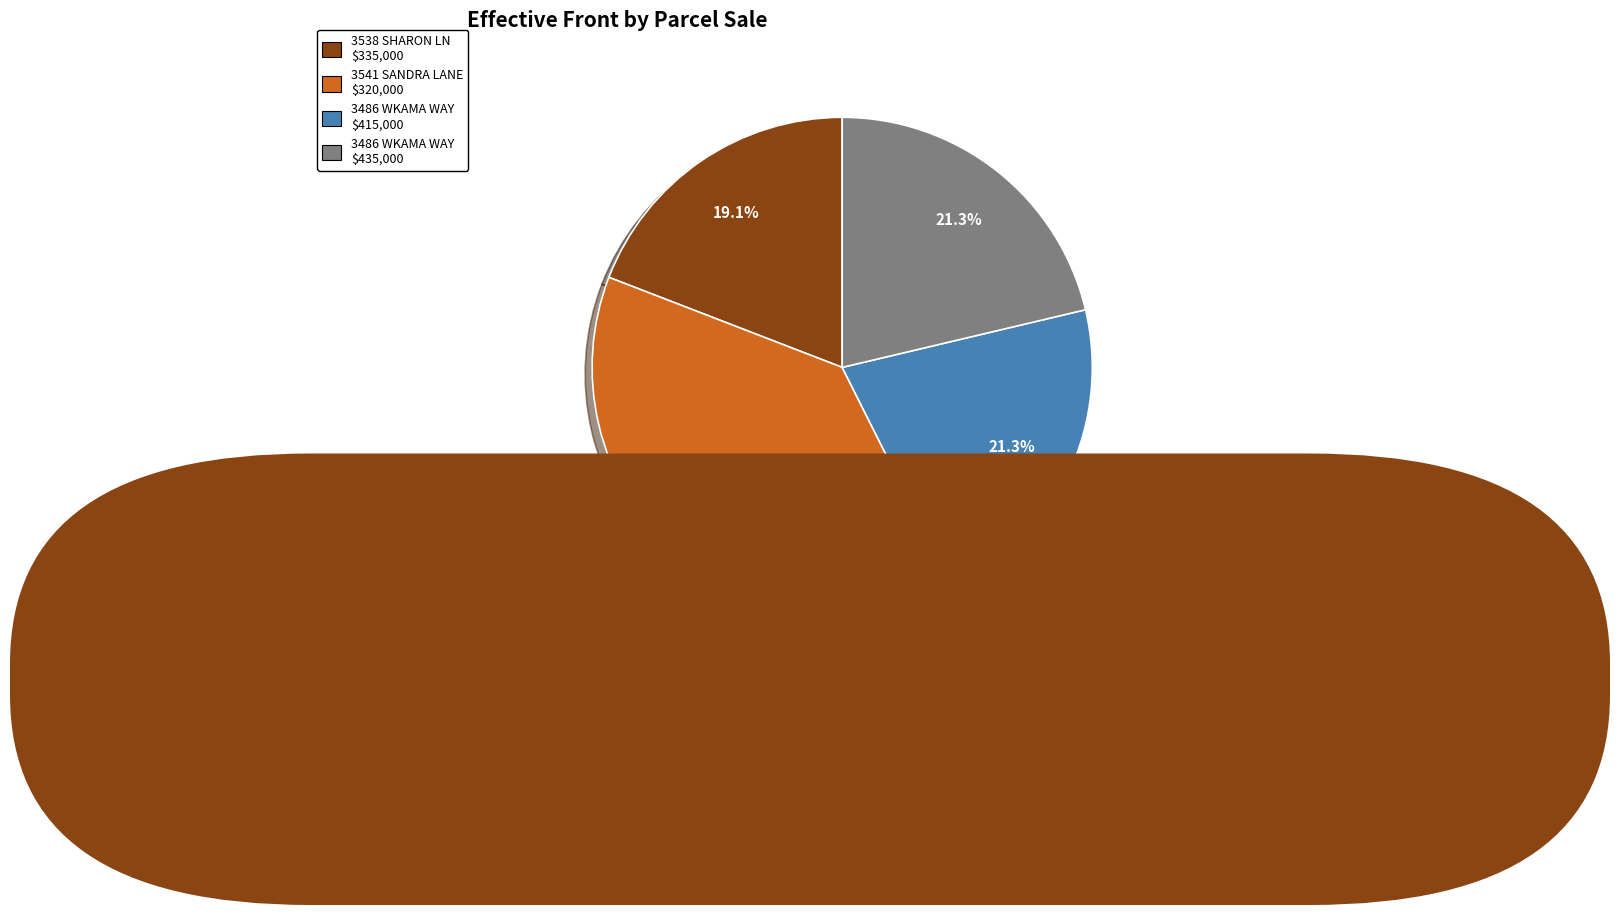

Is there any slice that represents more than half of the pie?

No